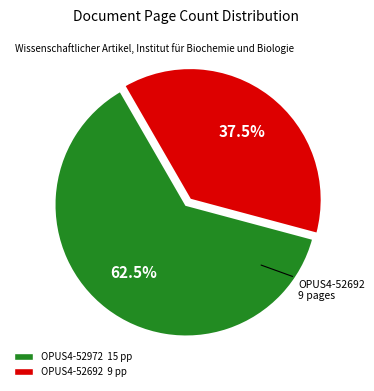

The OPUS4-52972 slice represents 74% of the pie. True or false?

False